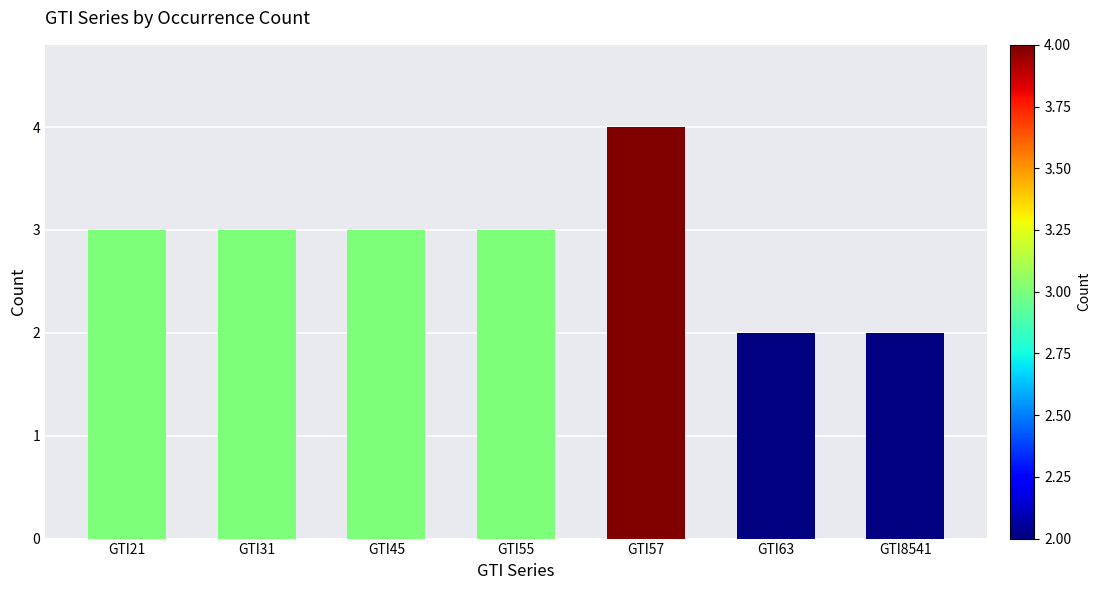

The chart shows a value of 3 at GTI45. True or false?

True